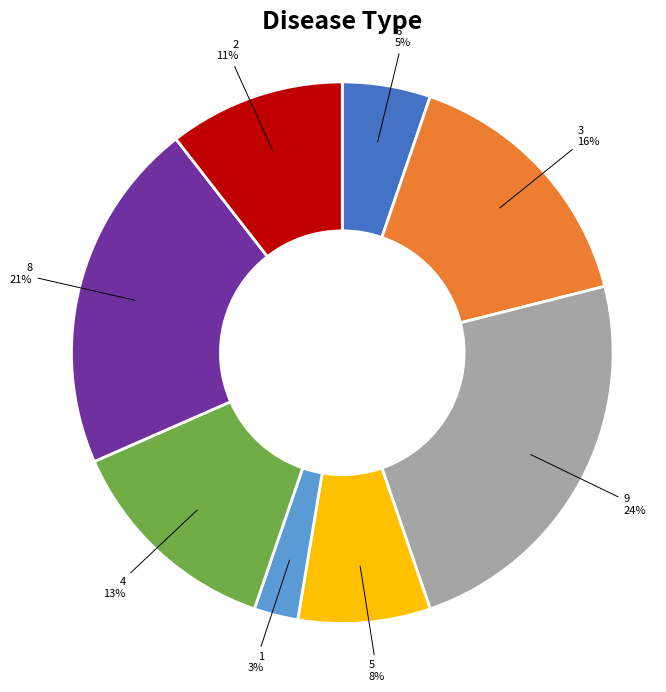

To the nearest percent, what is the average slice percentage?

12%